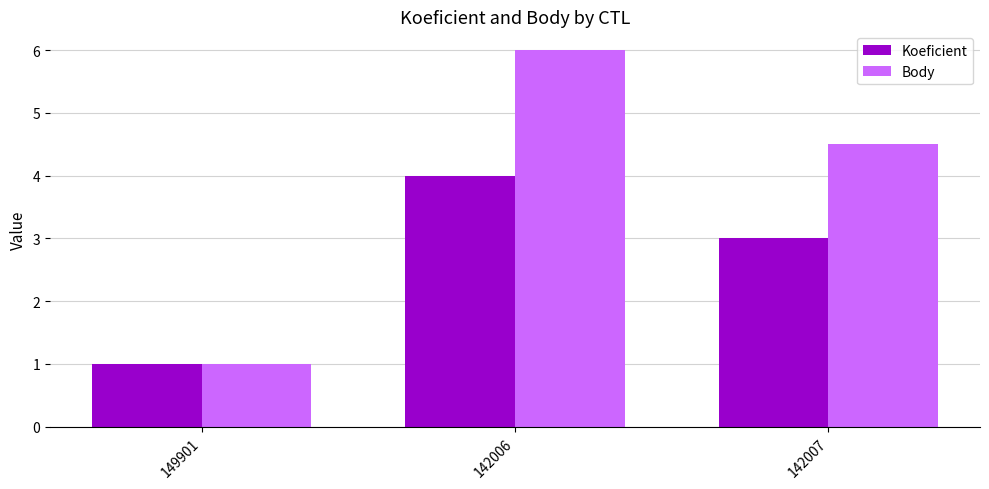

What is the difference between the Body values at 142007 and 149901?

3.5